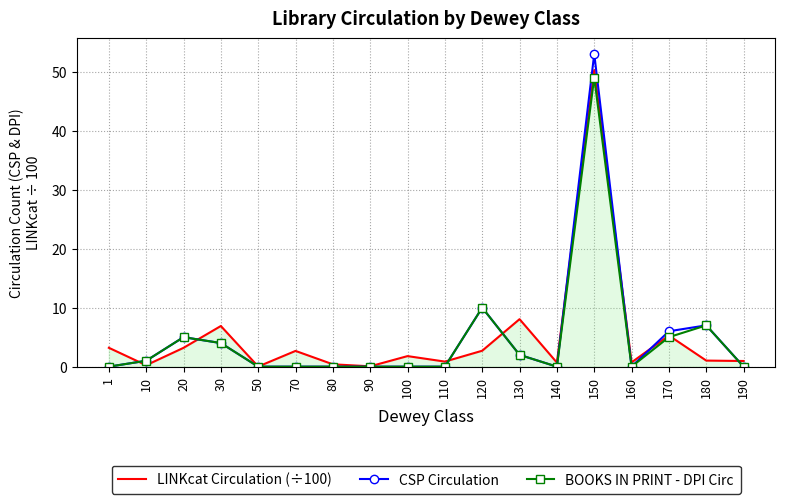

What is the maximum value for BOOKS IN PRINT - DPI Circ?

49.0